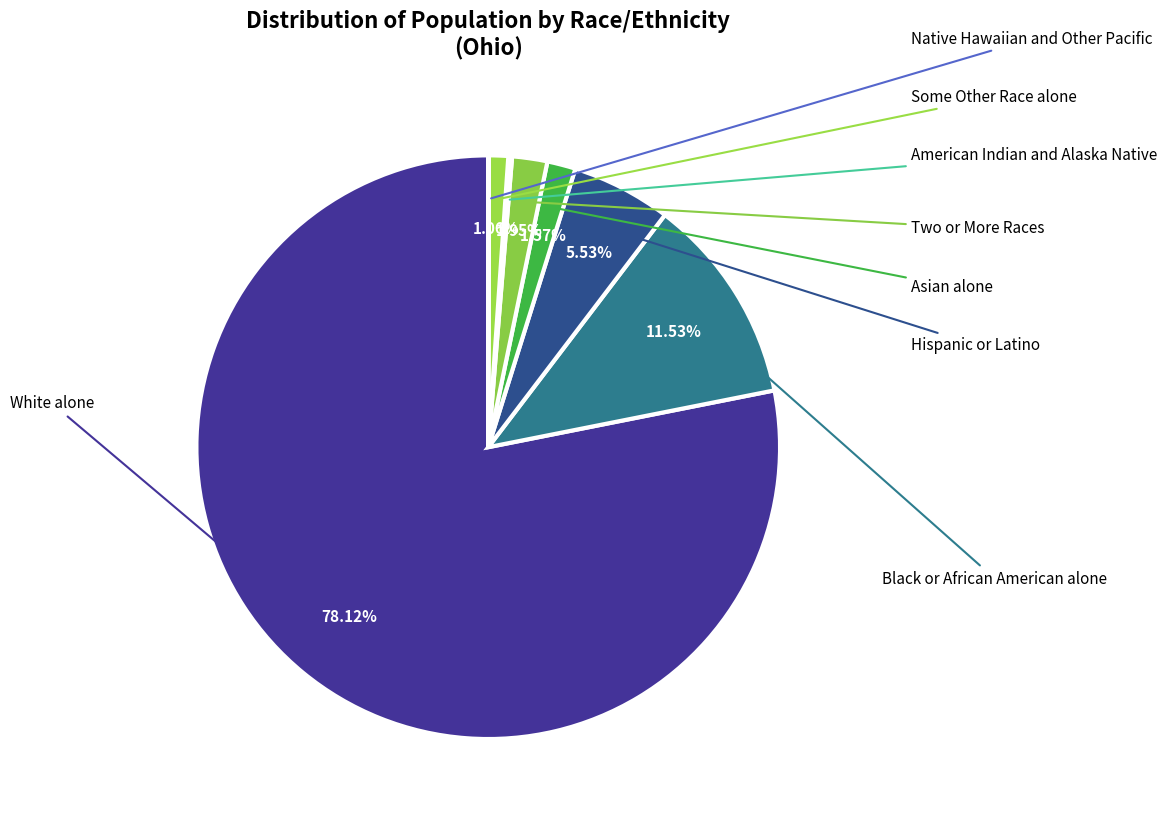

How many slices are in this pie chart?

8